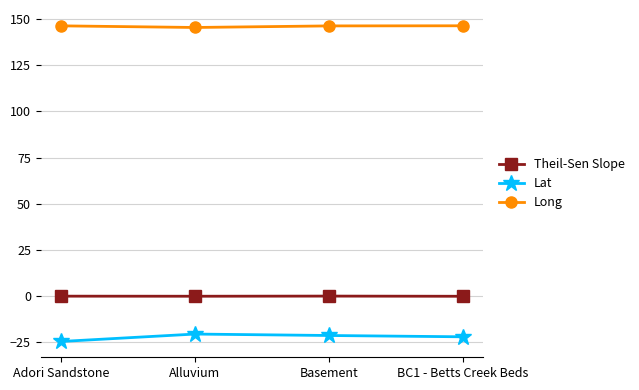

Rank the series by their maximum value, from lowest to highest.

Lat, Theil-Sen Slope, Long